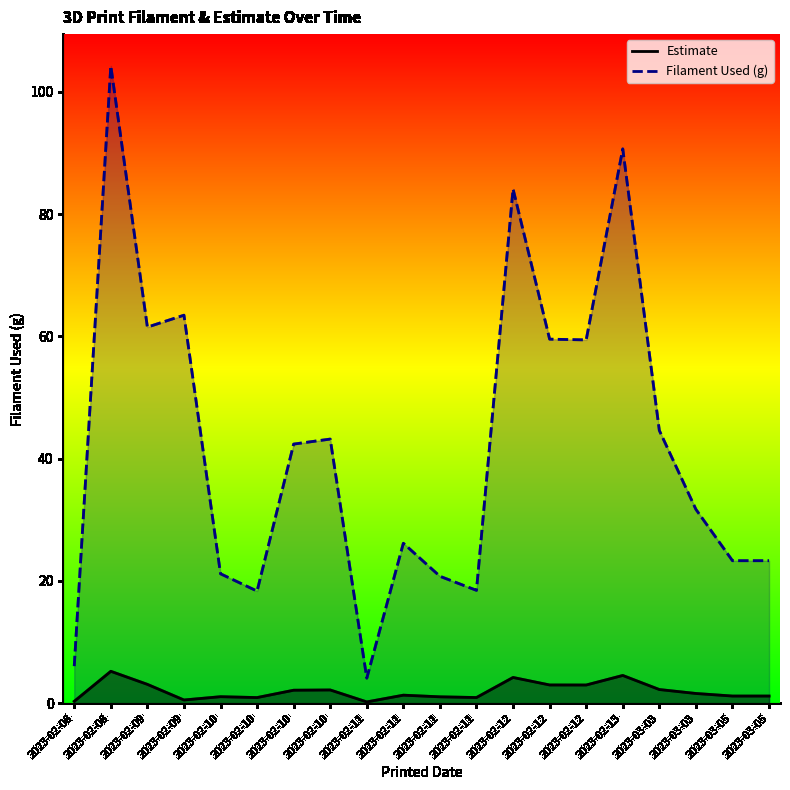

True or false: Filament Used (g) and Estimate cross at least once.

False